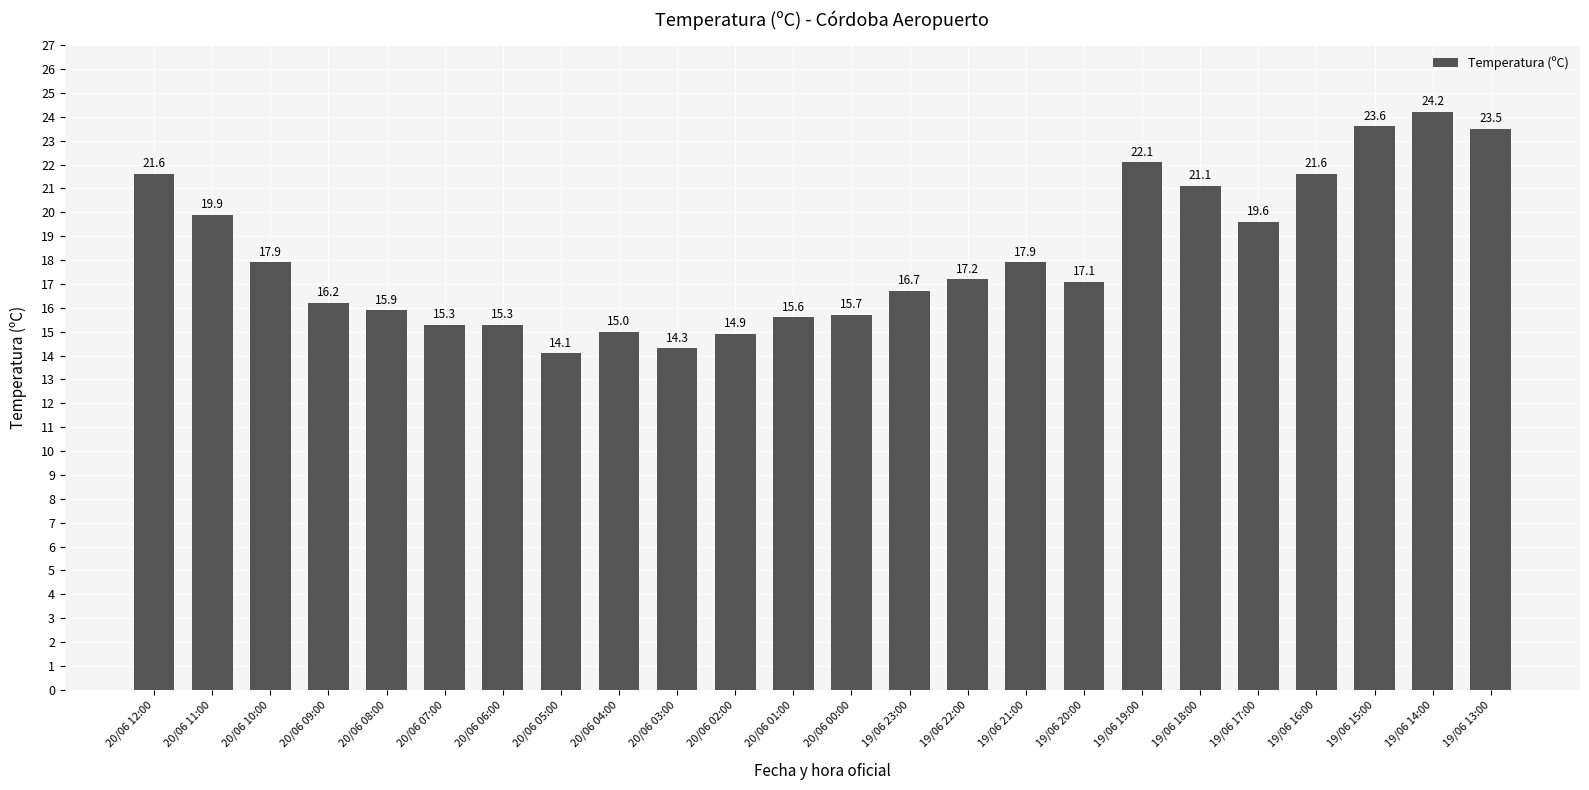

Which category has the highest value across all series?

19/06 14:00